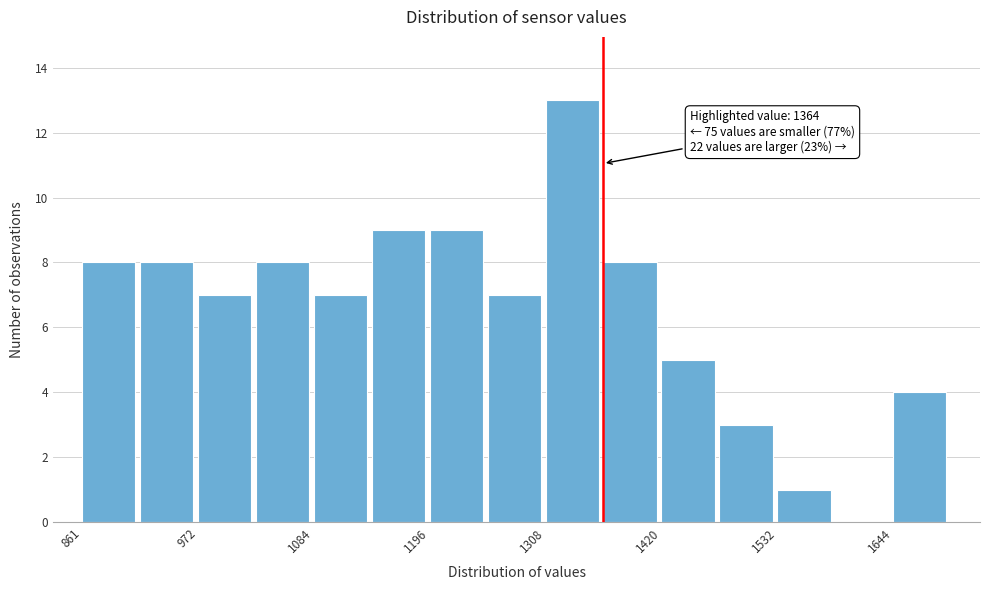

Around what value on the x-axis is the tallest bar? Give the approximate position of its centre, as read against the axis.

1340